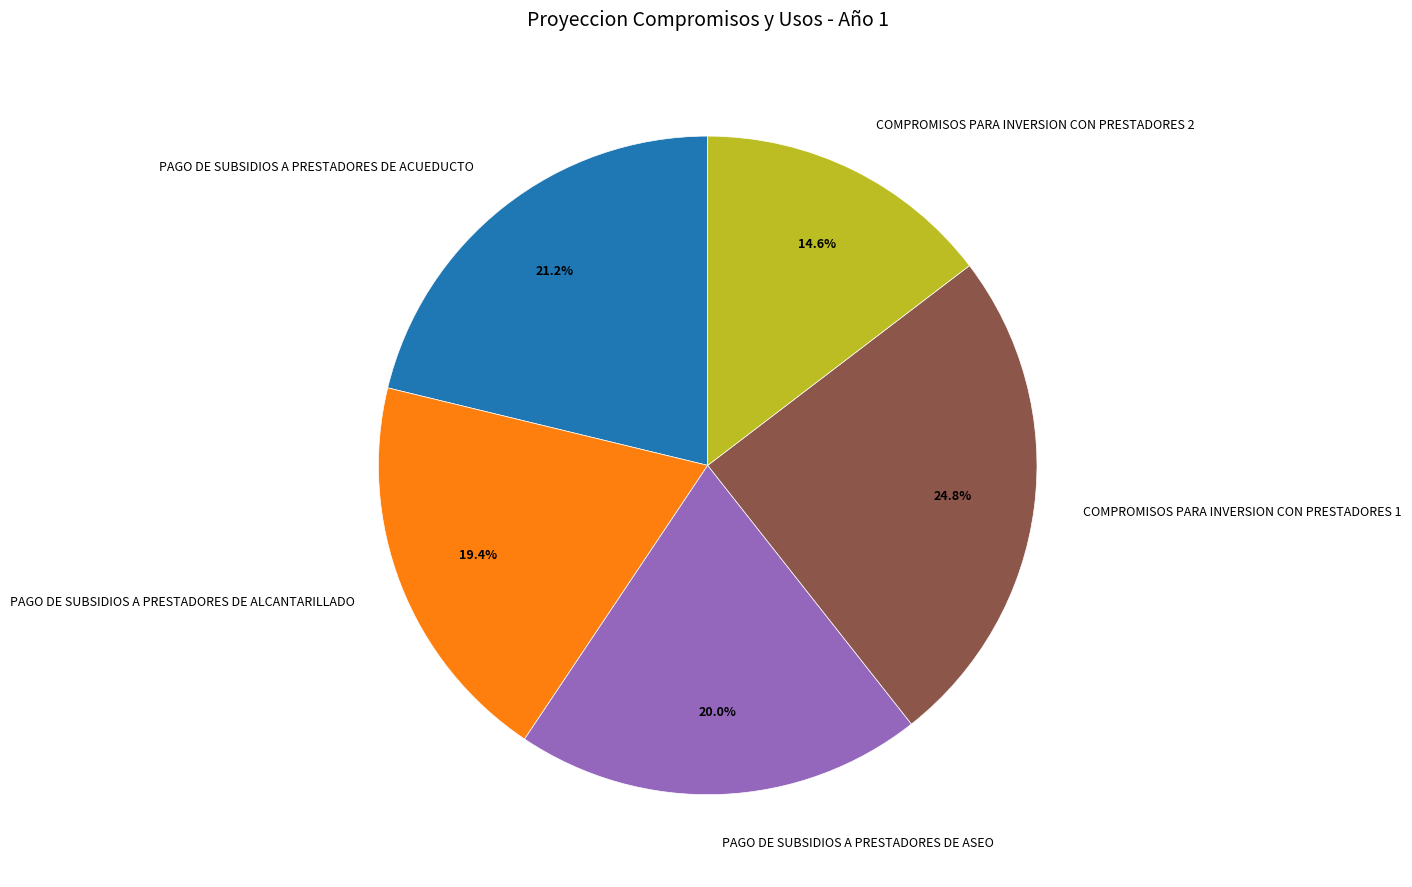

To the nearest percent, what is the difference between the COMPROMISOS PARA INVERSION CON PRESTADORES 2 and PAGO DE SUBSIDIOS A PRESTADORES DE ALCANTARILLADO slice percentages?

5%